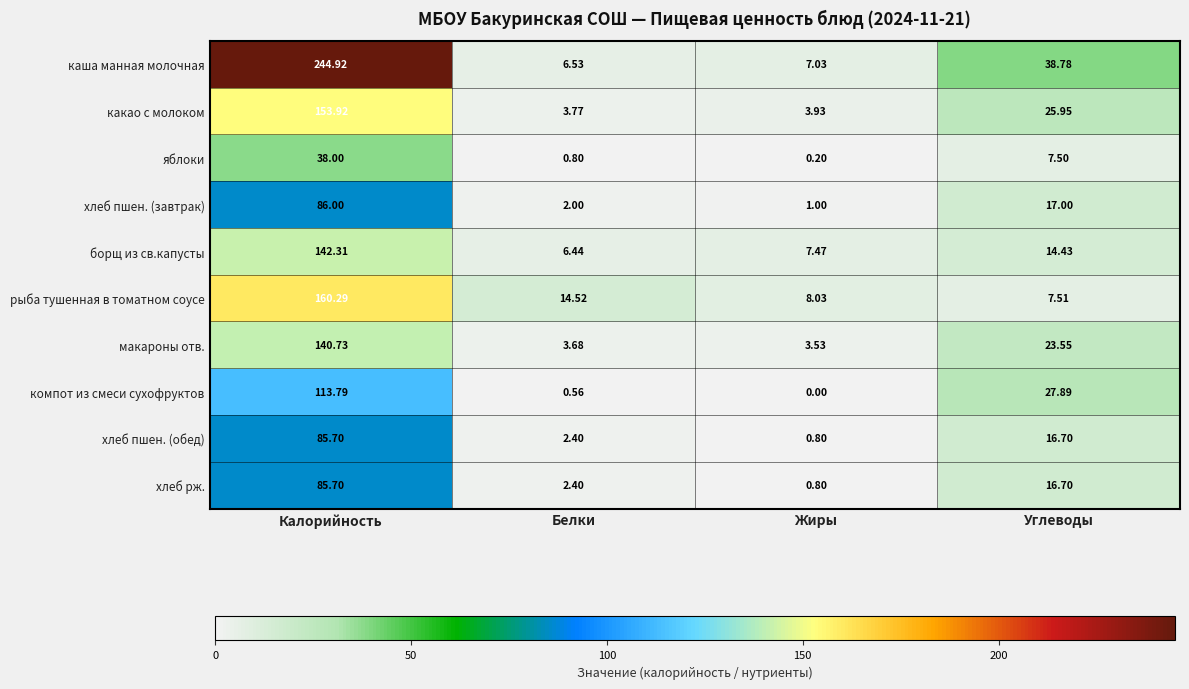

Which series has the largest total across all categories?

каша манная молочная